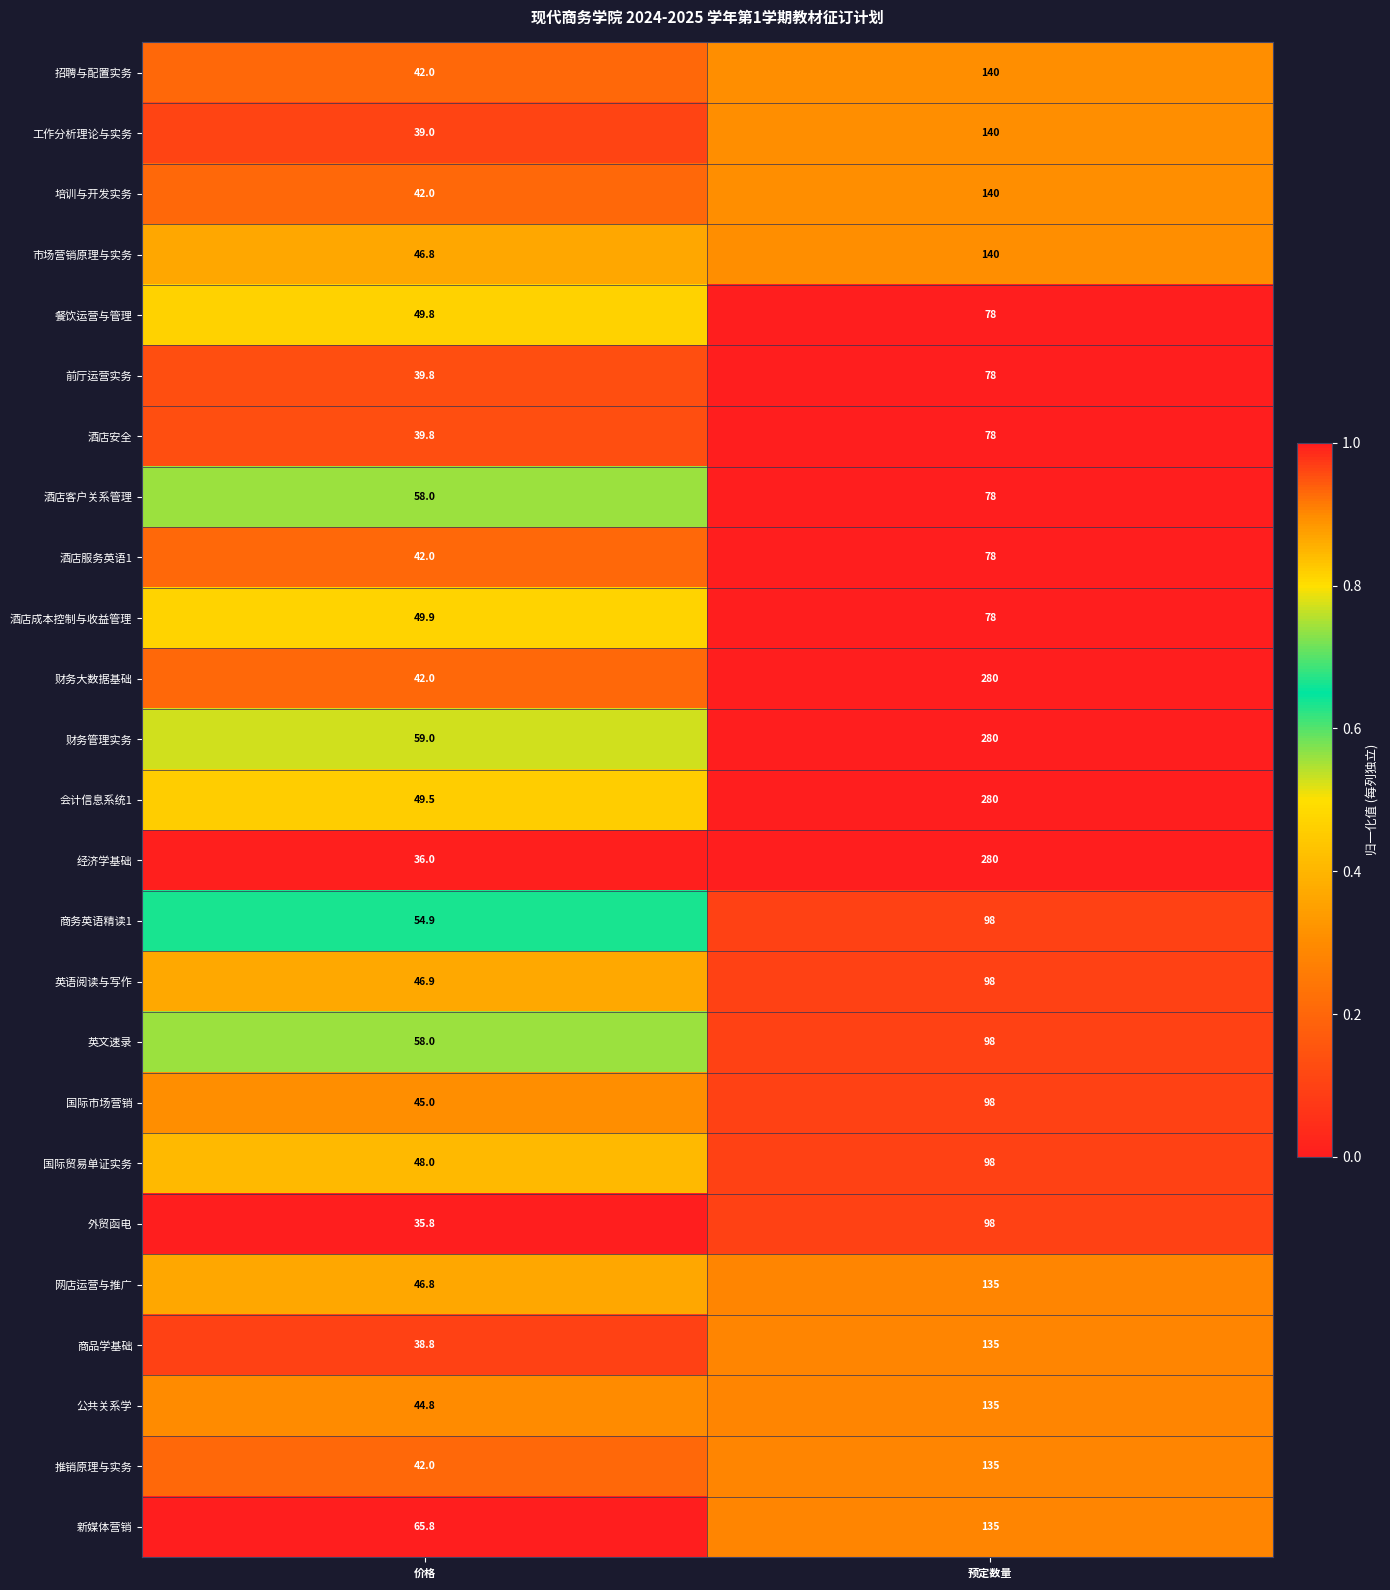

What is the difference between the maximum and minimum values in the 前厅运营实务 series?

38.2